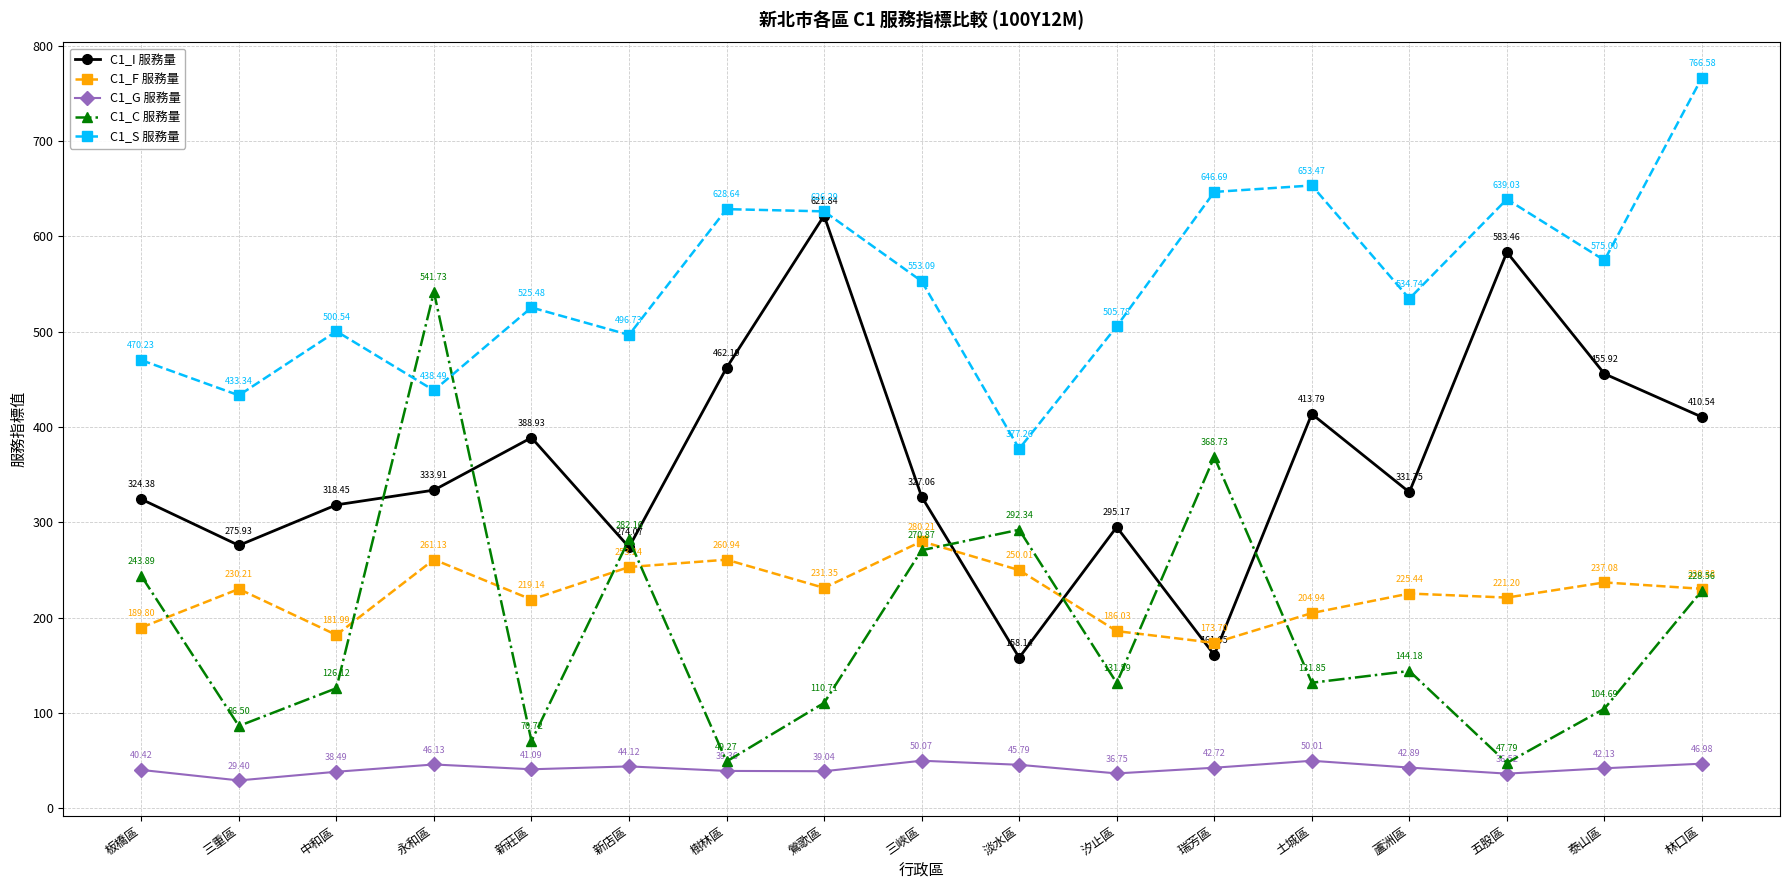

What are all the series names shown in the legend?

C1_I 服務量, C1_F 服務量, C1_G 服務量, C1_C 服務量, C1_S 服務量